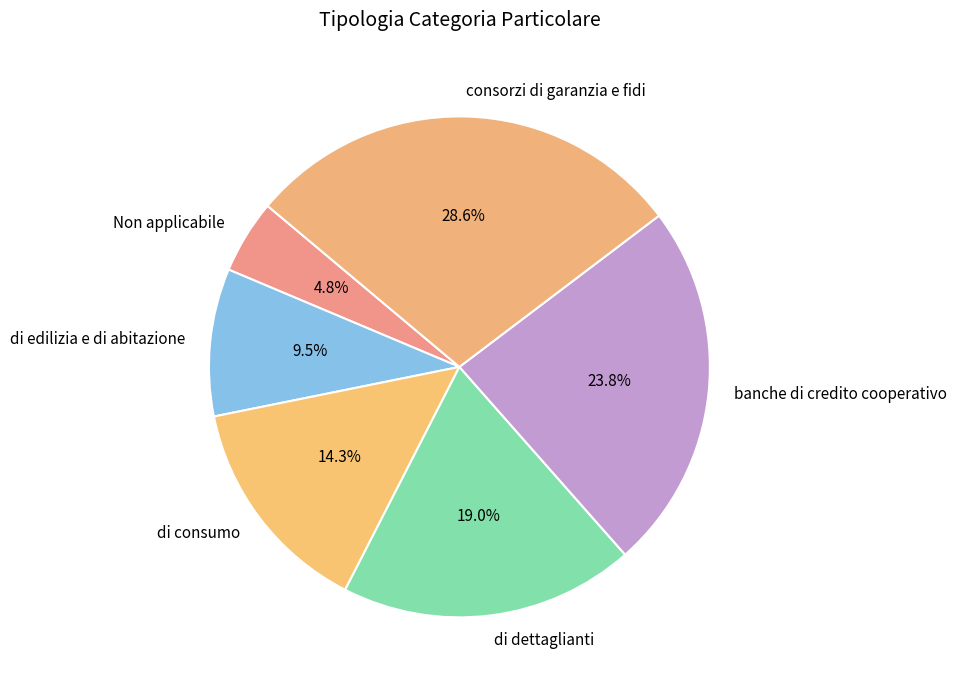

Do banche di credito cooperativo and consorzi di garanzia e fidi together represent more than half of the pie?

Yes